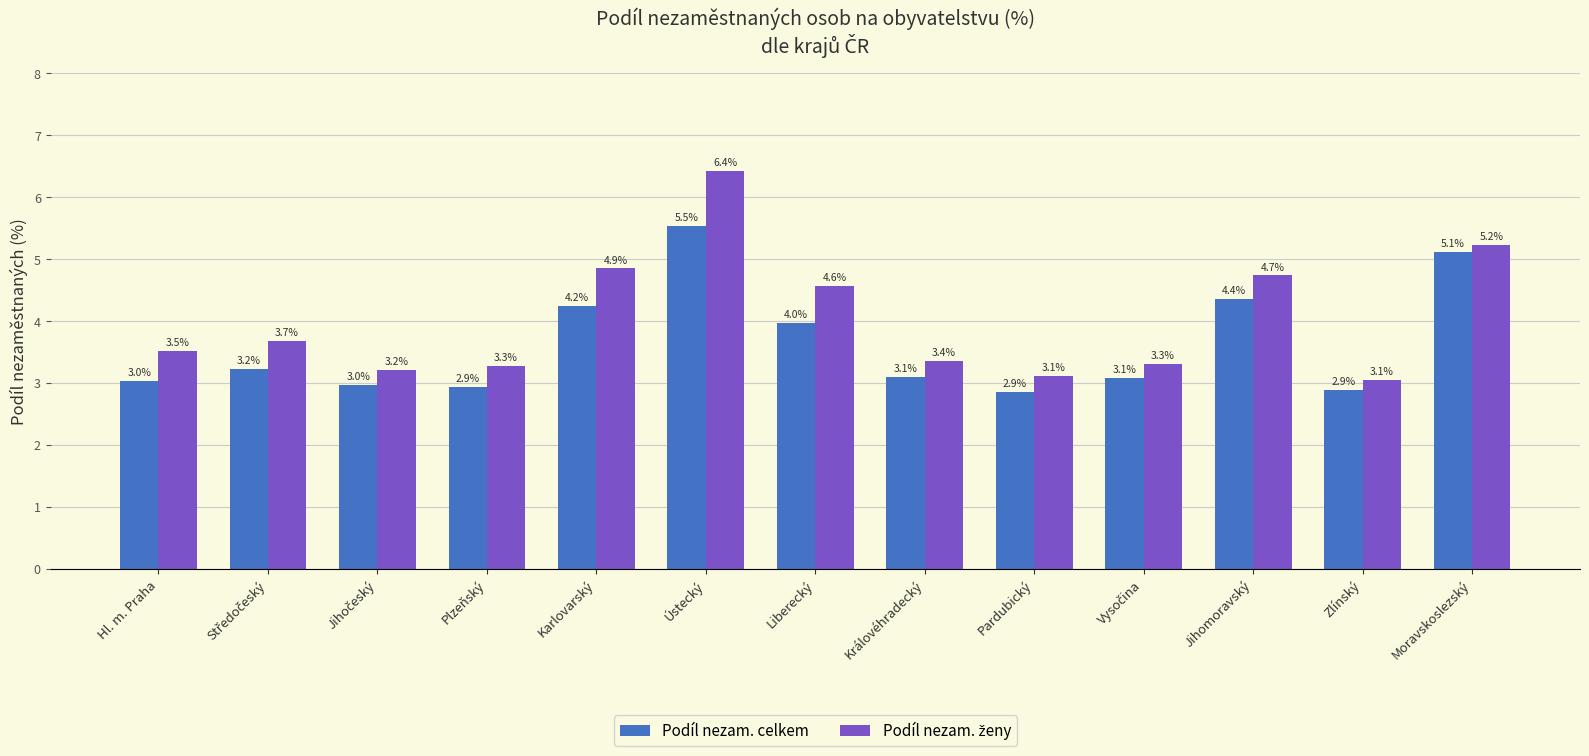

Read the Podíl nezam. celkem value at Zlínský.

2.9